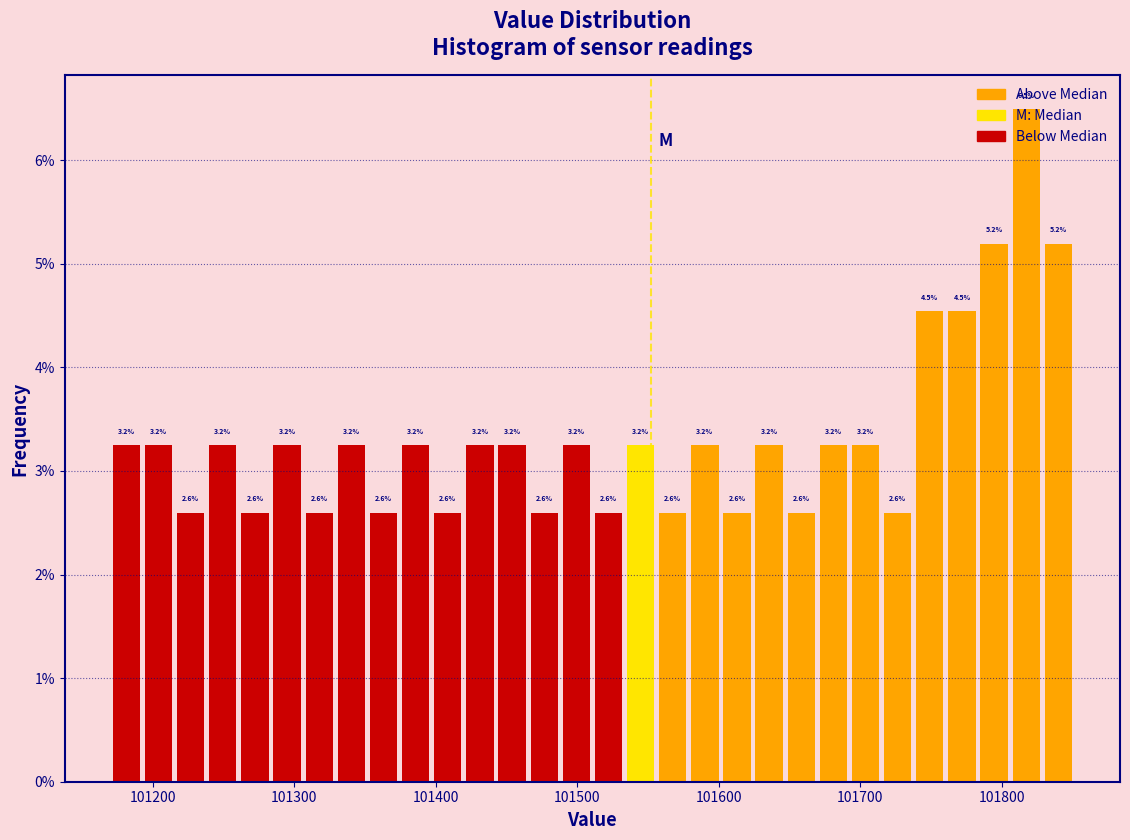

Read against the x-axis, roughly where is the centre of the tallest bar?

101820